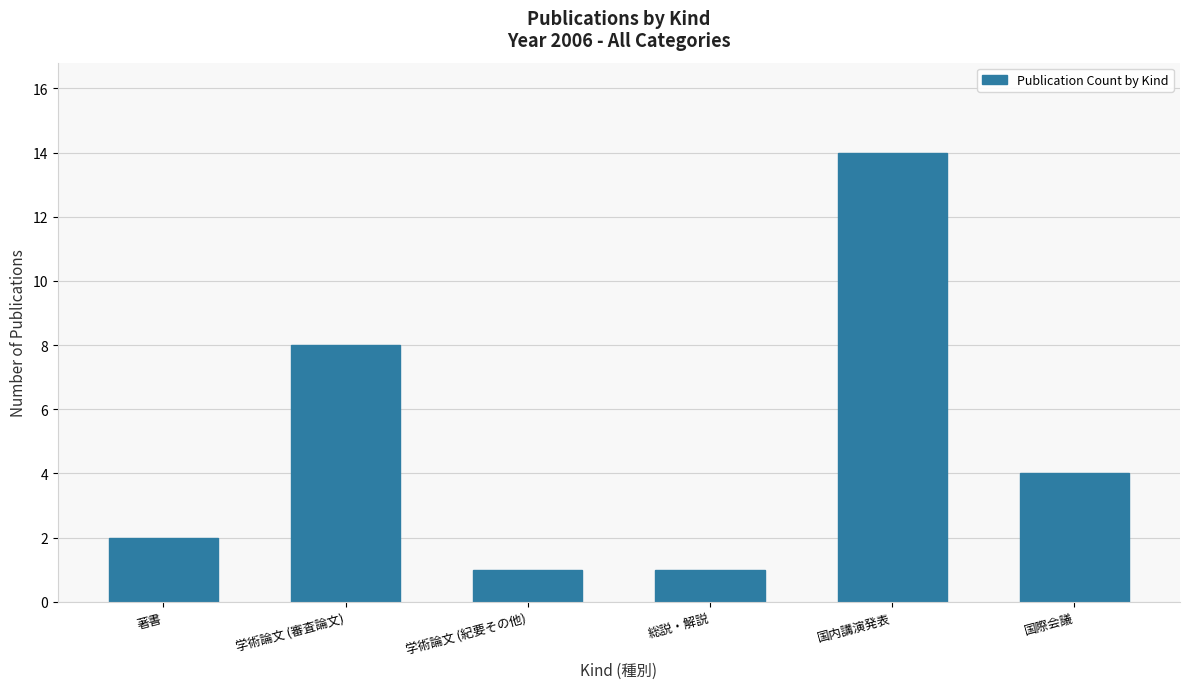

What is the sum of the values at 国際会議 and 学術論文 (紀要その他)?

5